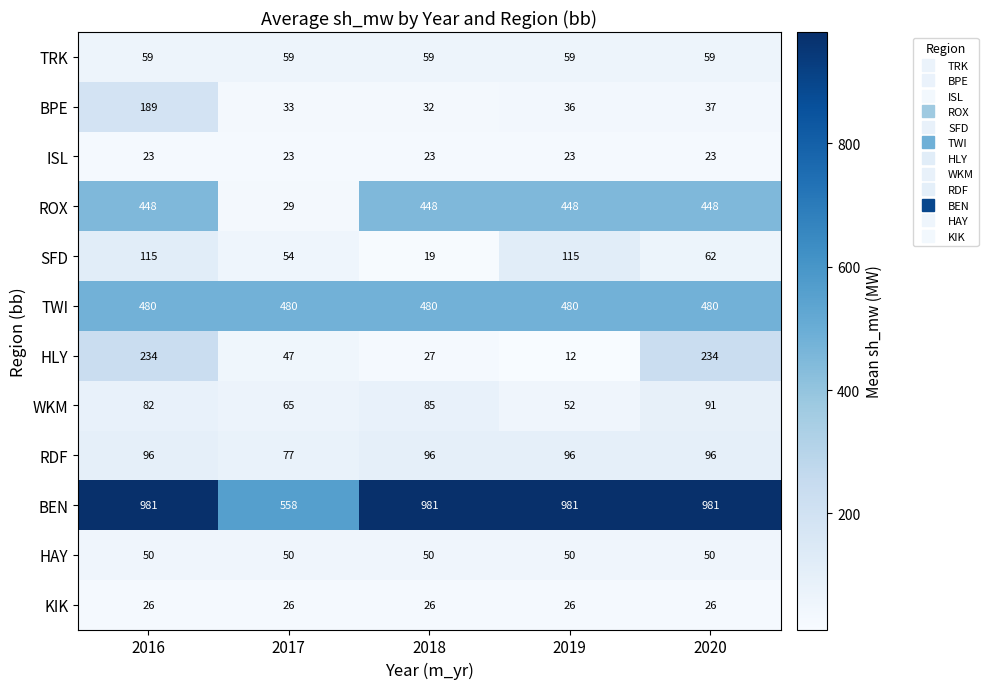

What is the difference between the maximum and second lowest values in the SFD series?

61